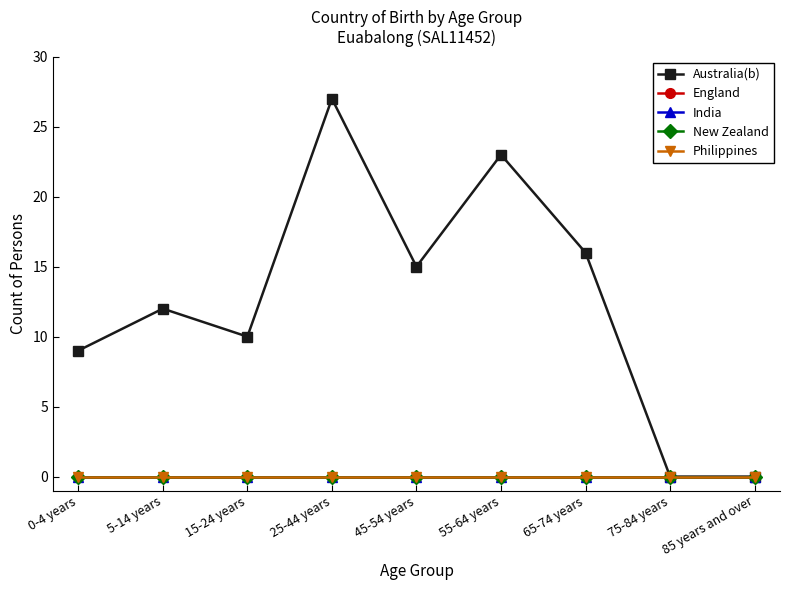

At which label is England closest to 0?

0-4 years